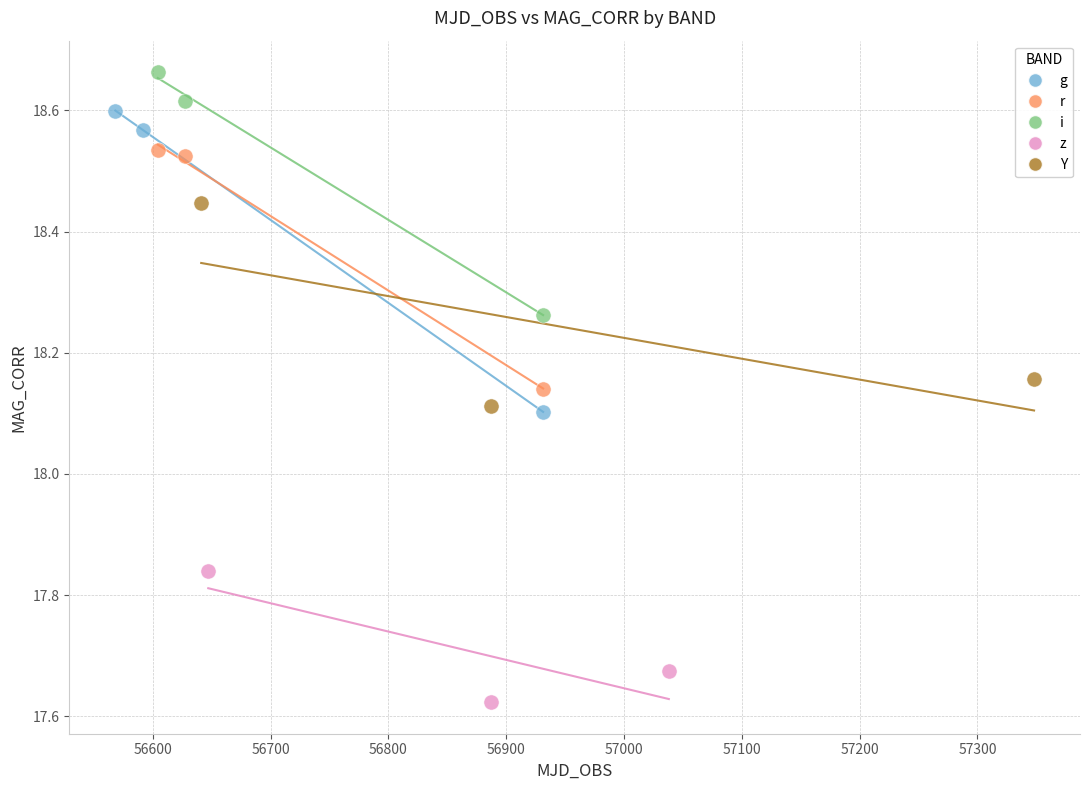

Which series has the largest Y range (max minus min)?

g